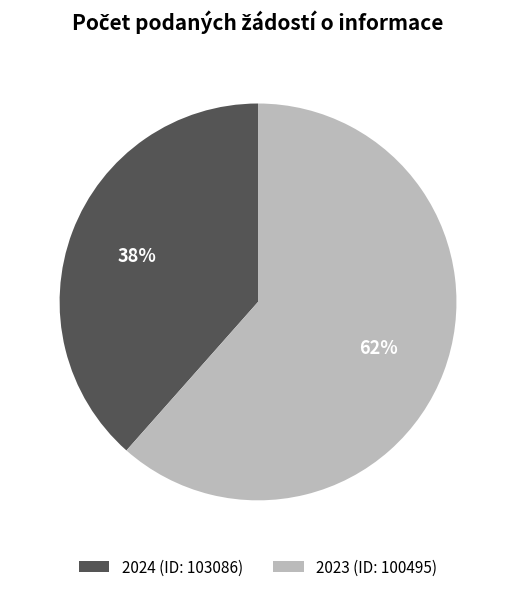

To the nearest percent, what is the average slice percentage?

50%